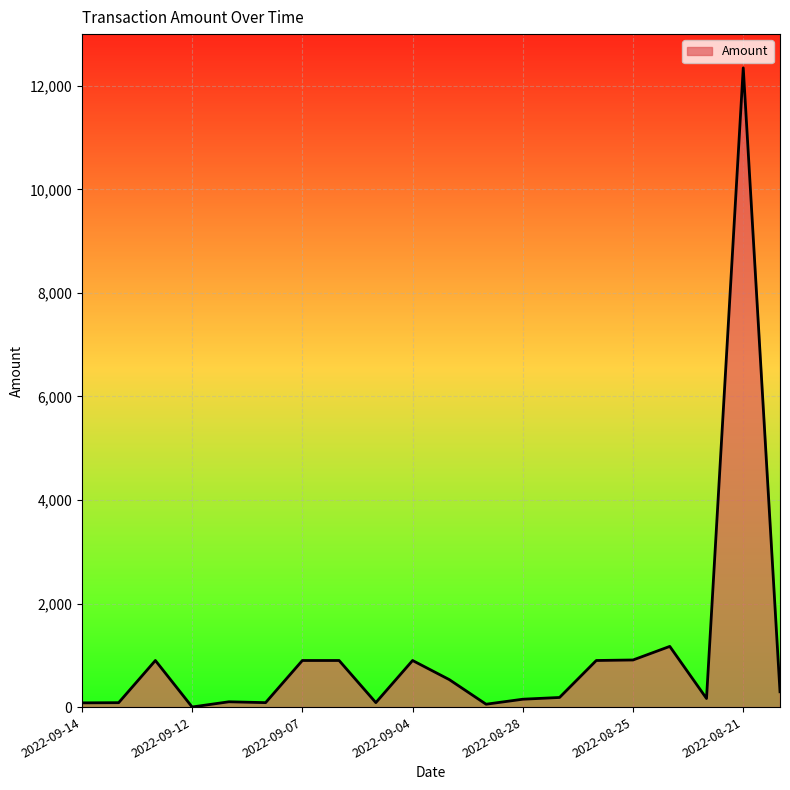

What is the maximum value shown in the chart?

12347.6